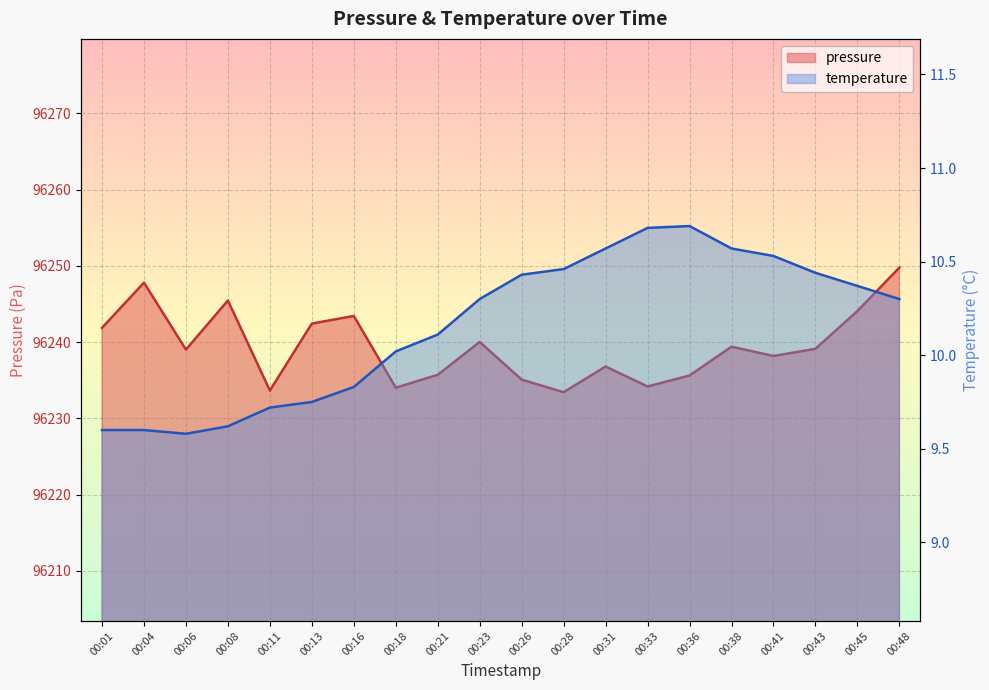

True or false: pressure and temperature intersect in this chart.

False